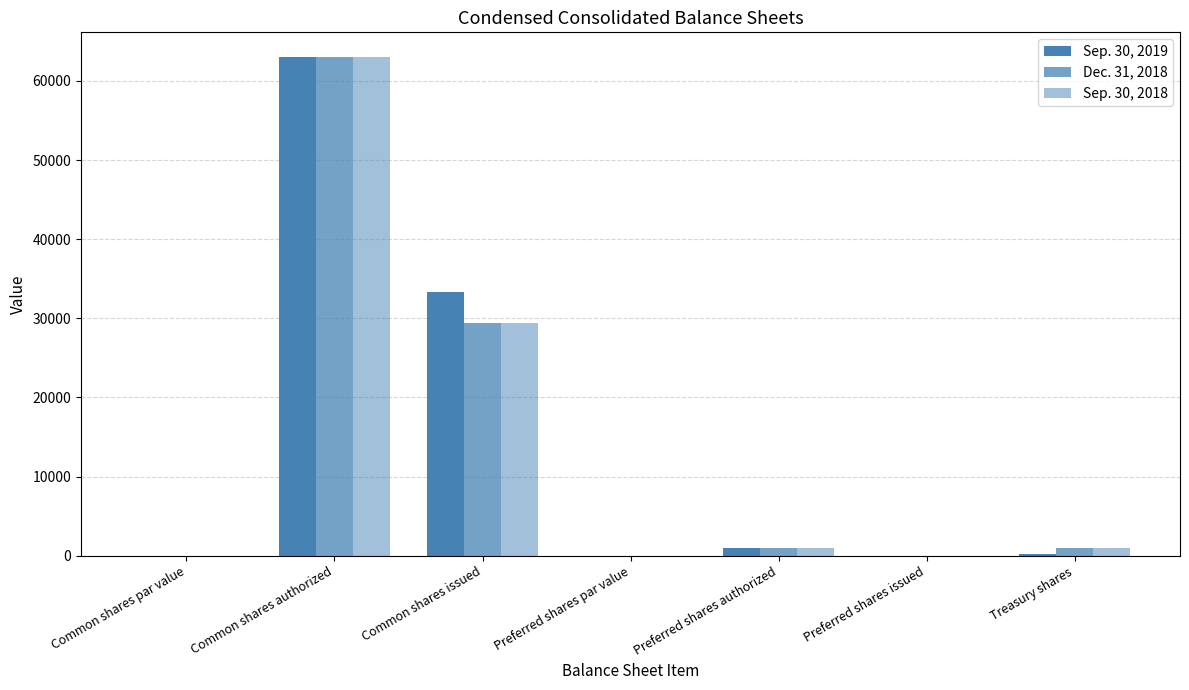

Between Common shares authorized and Treasury shares, which series saw the biggest shift?

Sep. 30, 2019